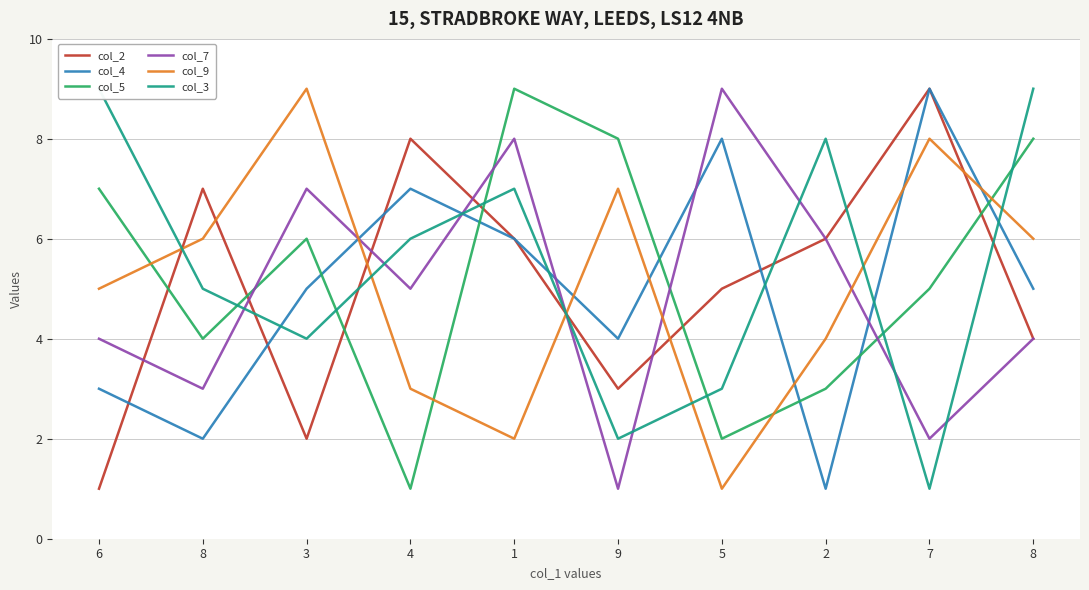

Does the chart display data point markers on the line(s)?

No